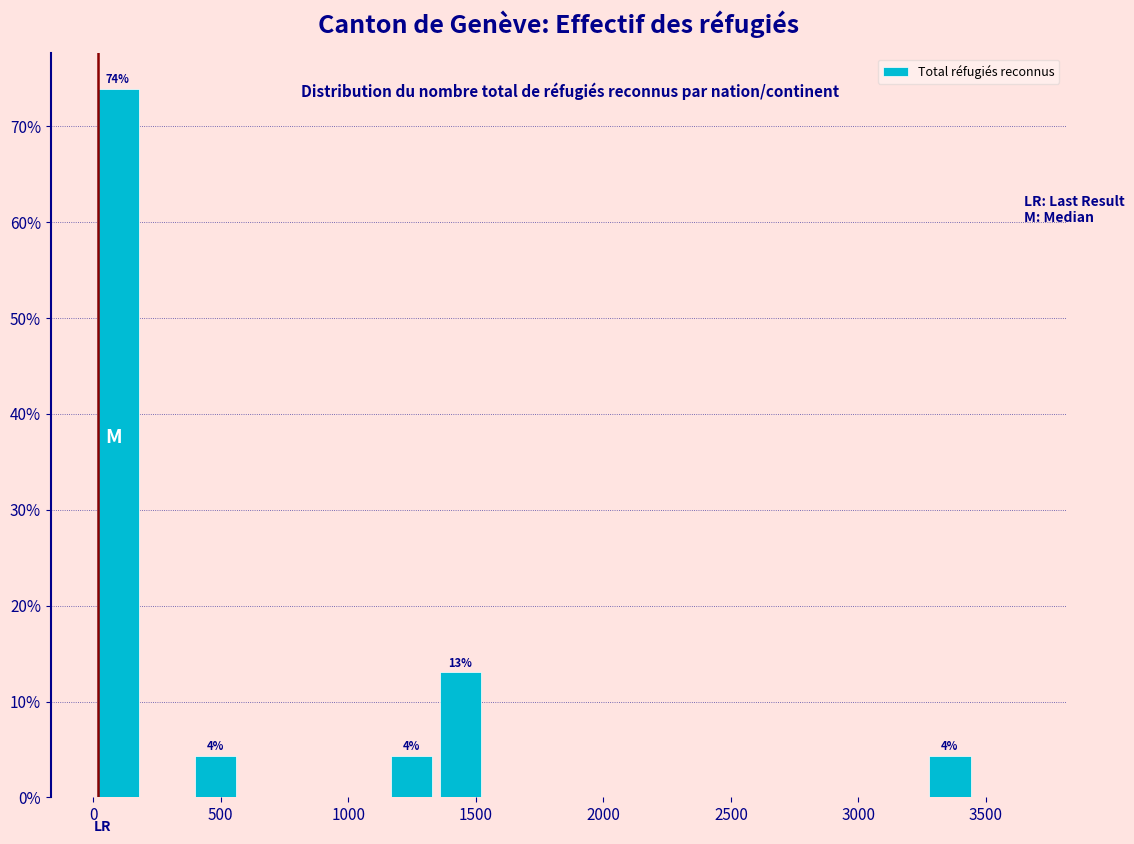

Around what value on the x-axis is the tallest bar? Give the approximate position of its centre, as read against the axis.

100